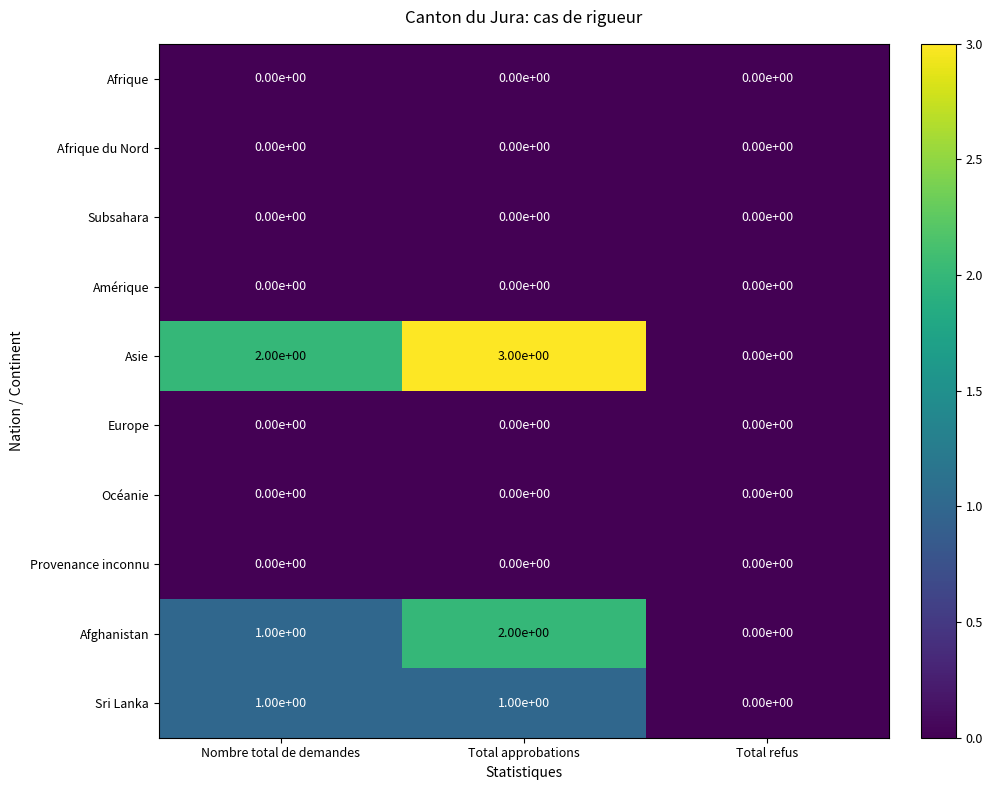

Reading left to right, extract all data points from this chart.

Afrique: Nombre total de demandes=0	Total approbations=0	Total refus=0
Afrique du Nord: Nombre total de demandes=0	Total approbations=0	Total refus=0
Subsahara: Nombre total de demandes=0	Total approbations=0	Total refus=0
Amérique: Nombre total de demandes=0	Total approbations=0	Total refus=0
Asie: Nombre total de demandes=2	Total approbations=3	Total refus=0
Europe: Nombre total de demandes=0	Total approbations=0	Total refus=0
Océanie: Nombre total de demandes=0	Total approbations=0	Total refus=0
Provenance inconnu: Nombre total de demandes=0	Total approbations=0	Total refus=0
Afghanistan: Nombre total de demandes=1	Total approbations=2	Total refus=0
Sri Lanka: Nombre total de demandes=1	Total approbations=1	Total refus=0